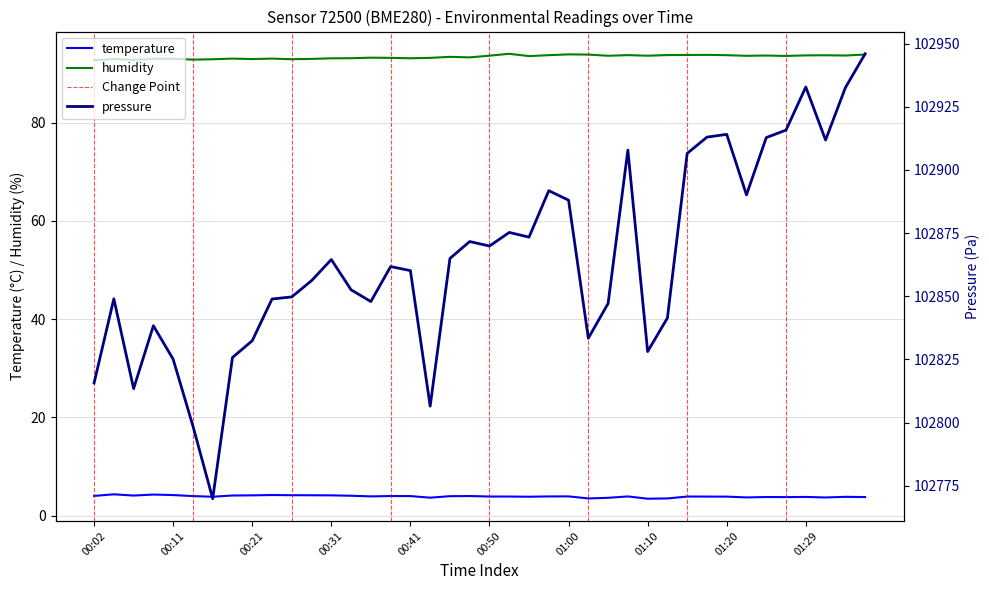

Which has a higher value, 00:29 or 00:04?

00:04